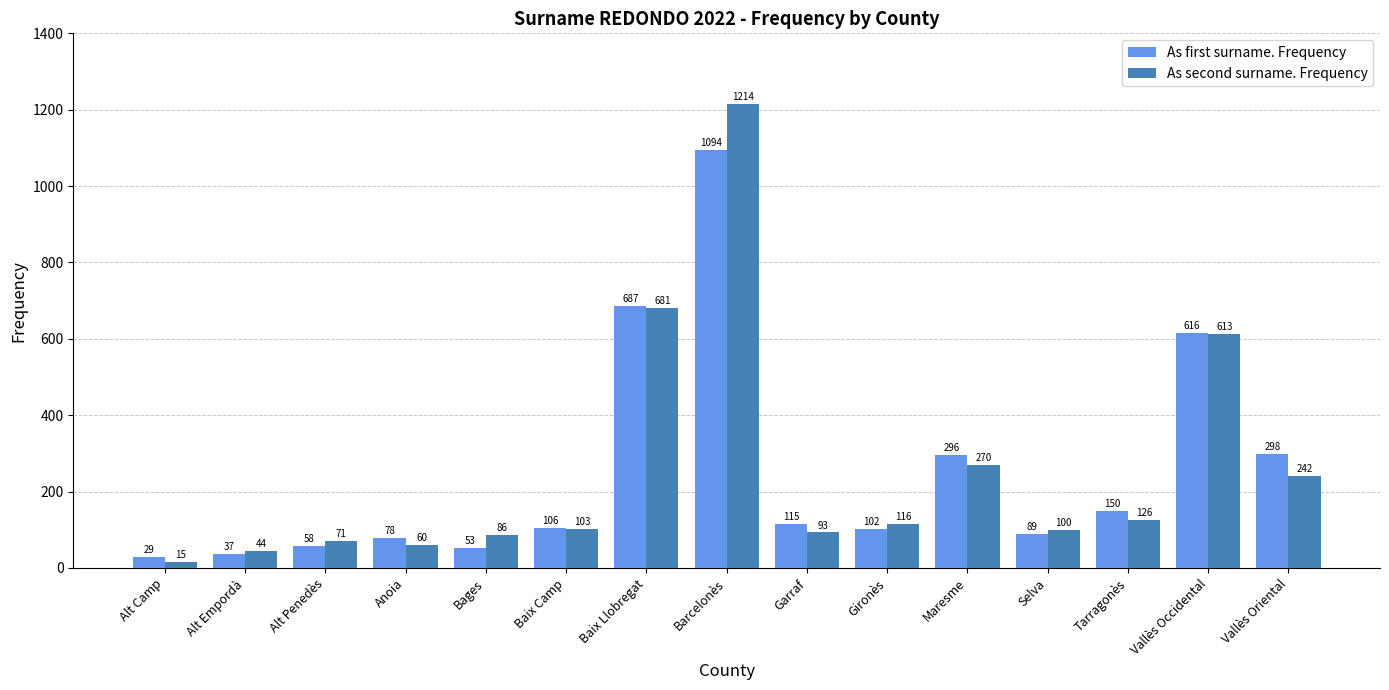

What is the difference between the highest and lowest values at Alt Penedès?

13